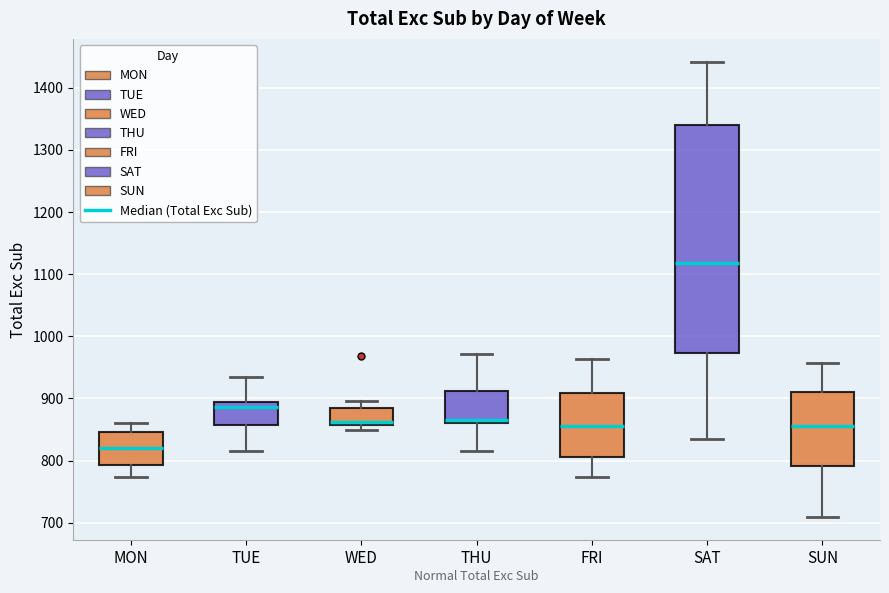

Reading left to right, read every box against the y-axis: the position of its median line, the range the box covers, and the ends of its whiskers. The values are not printed on the chart, so give them approximately, as read against the axis.

MON: median 820, box 790 to 850, whiskers 770 to 860
TUE: median 890 (just below the box's upper edge), box 860 to 890, whiskers 820 to 940
WED: median 860 (just above the box's lower edge), box 860 to 880, whiskers 850 to 900
THU: median 870, box 860 to 910, whiskers 820 to 970
FRI: median 860, box 810 to 910, whiskers 770 to 960
SAT: median 1120, box 970 to 1340, whiskers 840 to 1440
SUN: median 860, box 790 to 910, whiskers 710 to 960